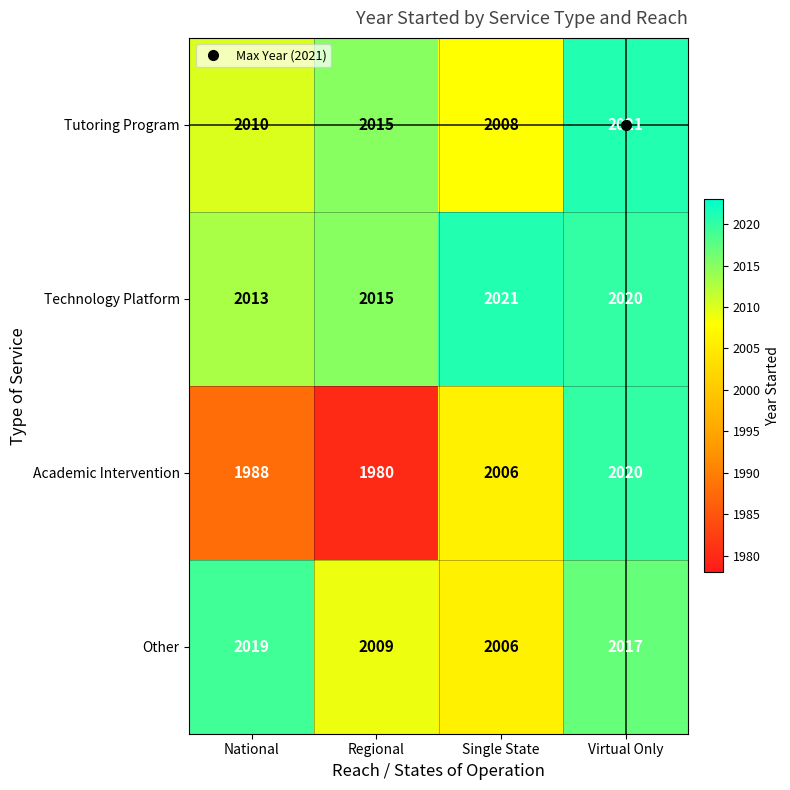

Count the Academic Intervention values in the range 1988 to 2020.

3